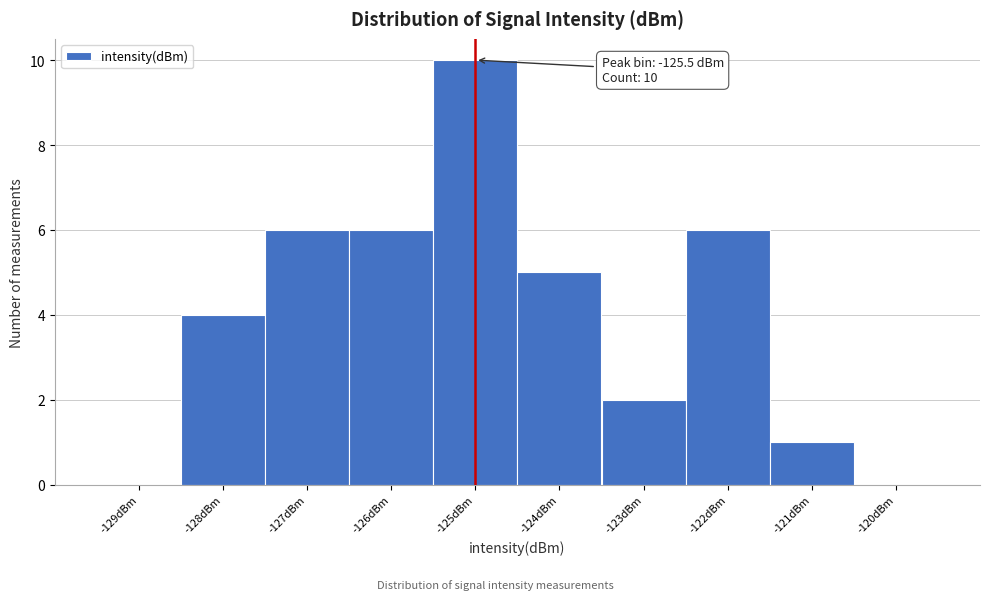

Reading left to right, transcribe all the data shown in this chart.

-129dBm=0	-128dBm=4	-127dBm=6	-126dBm=6	-125dBm=10	-124dBm=5	-123dBm=2	-122dBm=6	-121dBm=1	-120dBm=0